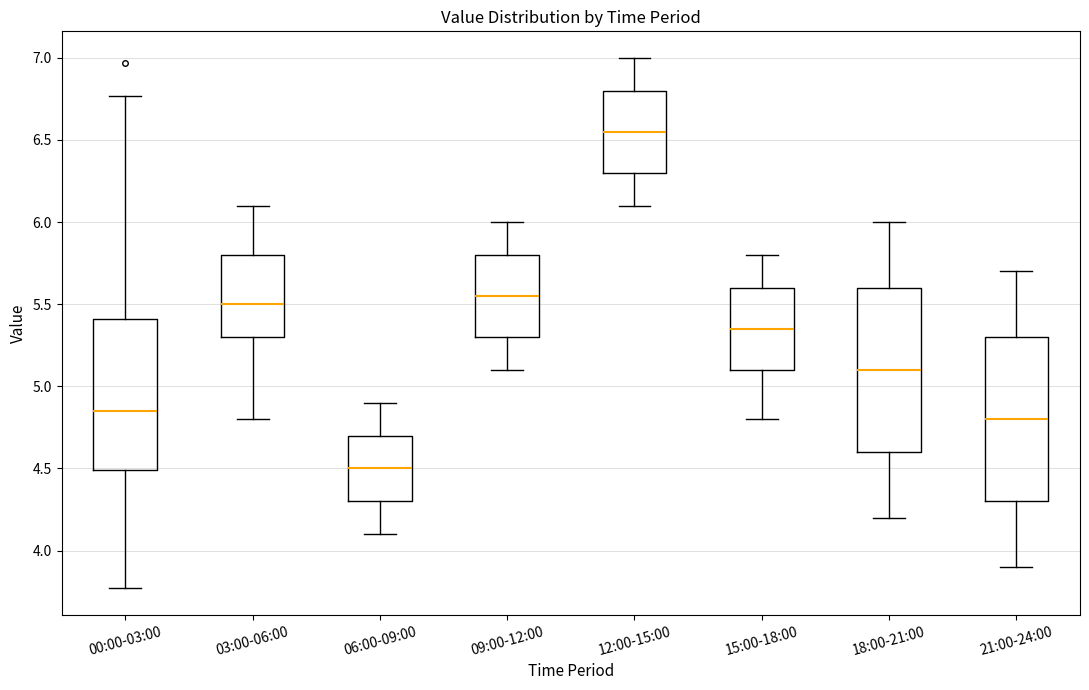

Which box has the highest median line?

12:00-15:00